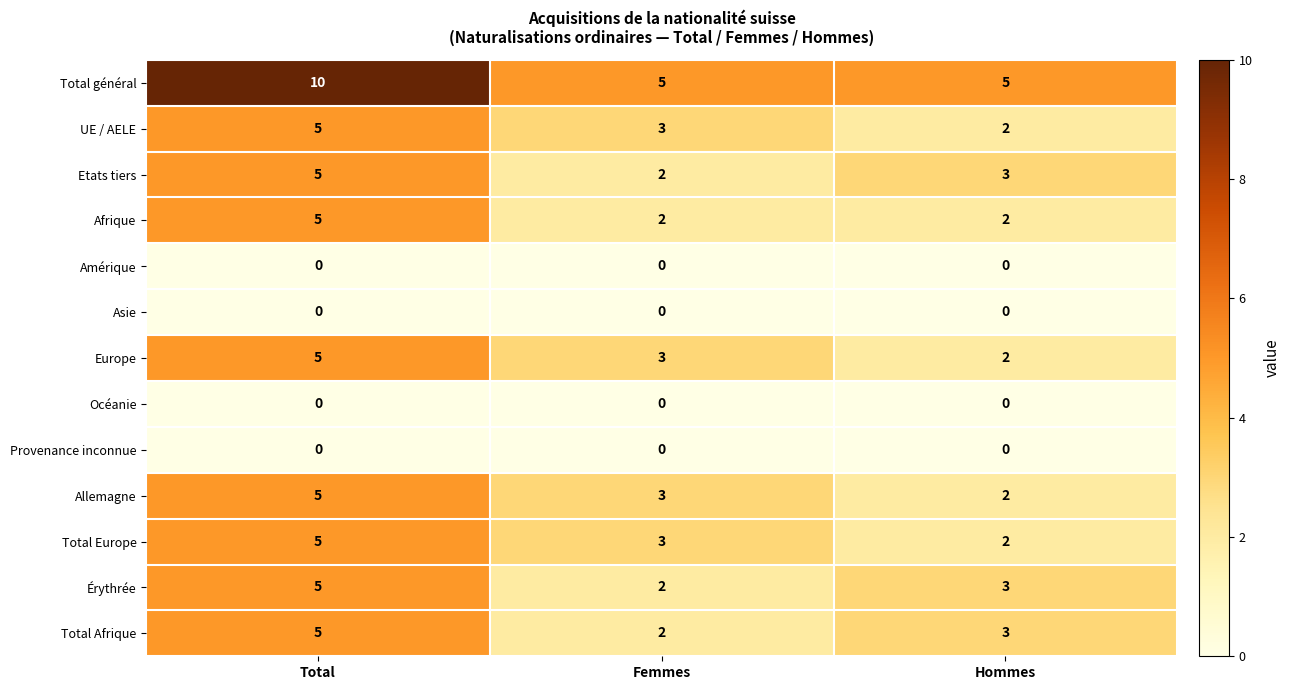

What is the sum of all Europe values?

10